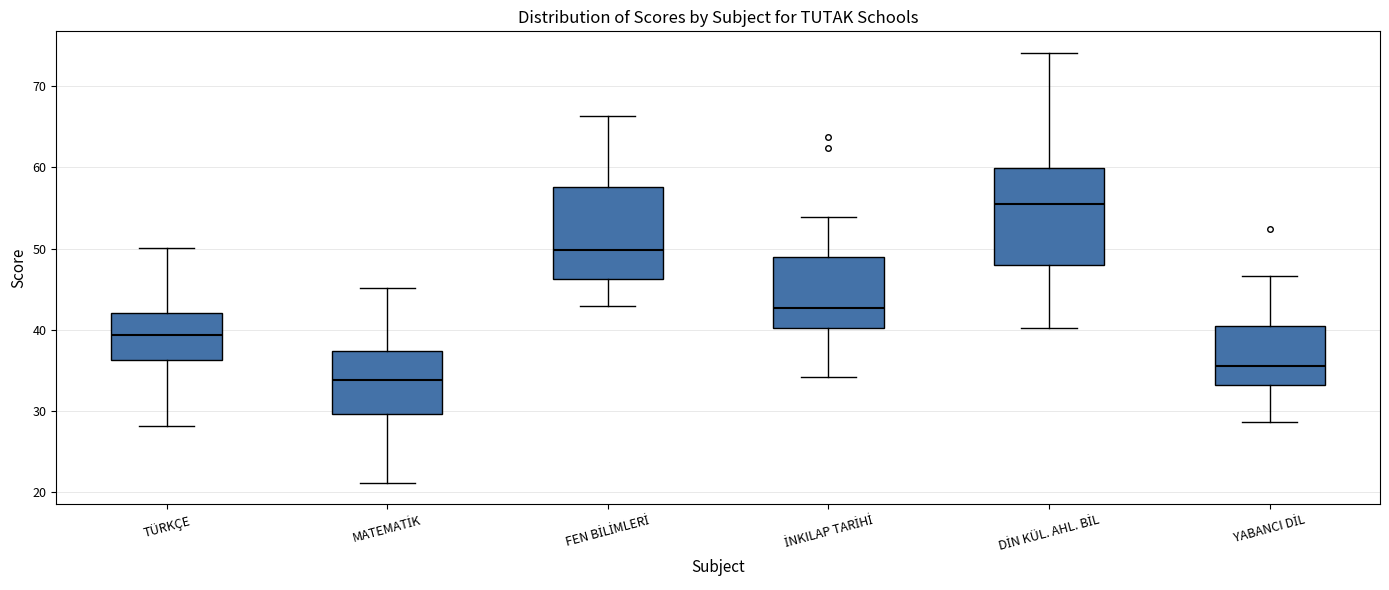

Which box has the lowest median line?

MATEMATİK